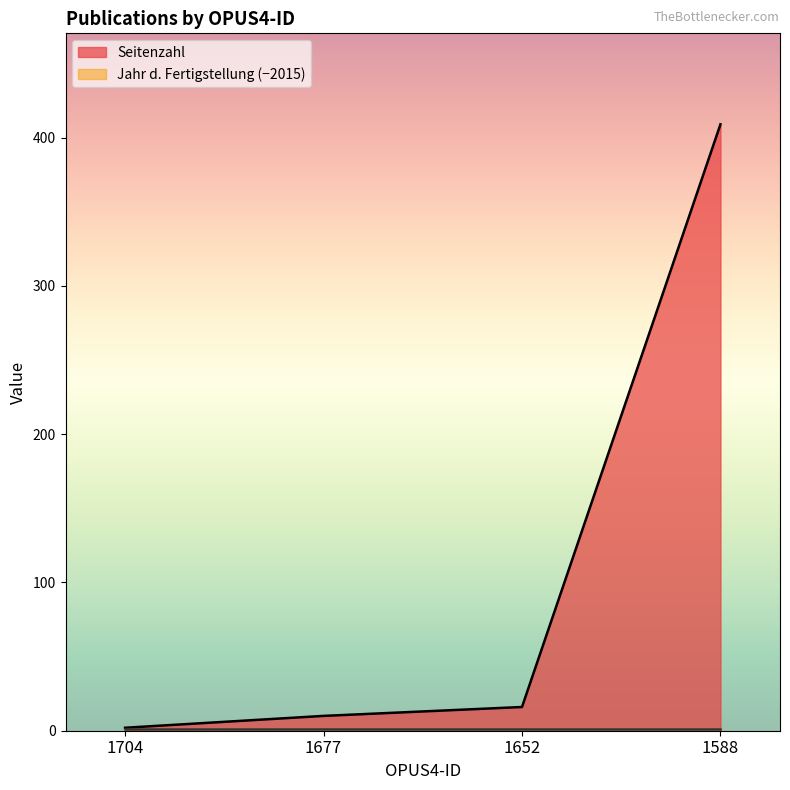

What is the difference between the maximum and second lowest values?

399